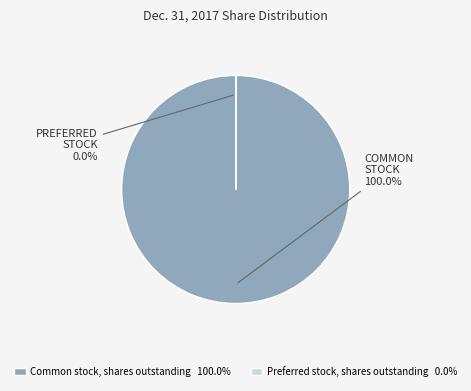

Combined, what portion of the pie is Preferred stock, shares outstanding and Common stock, shares outstanding?

100.0%